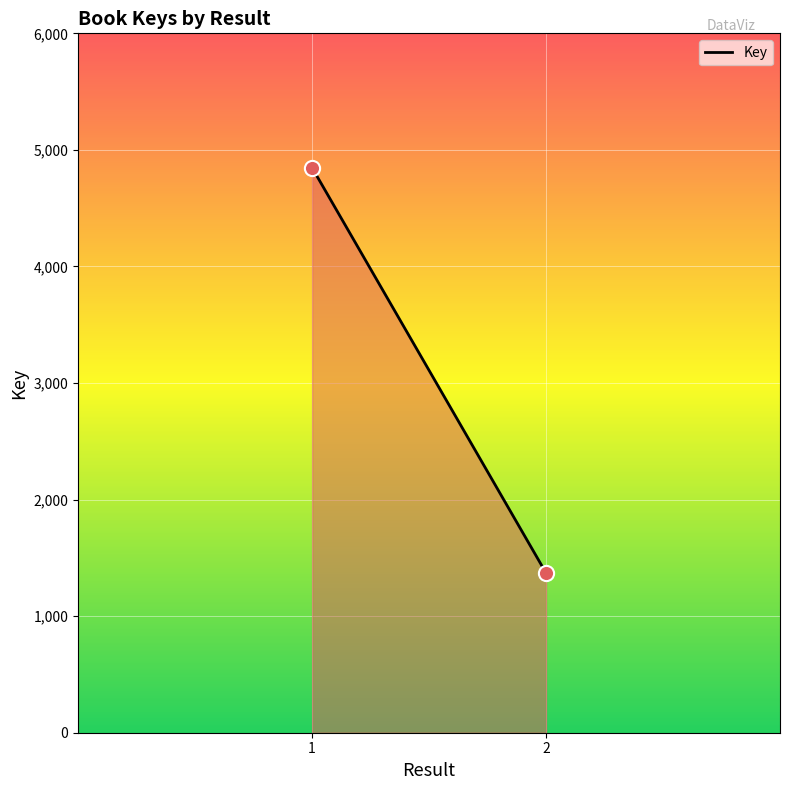

What is the range of Y values (max minus min)?

3477